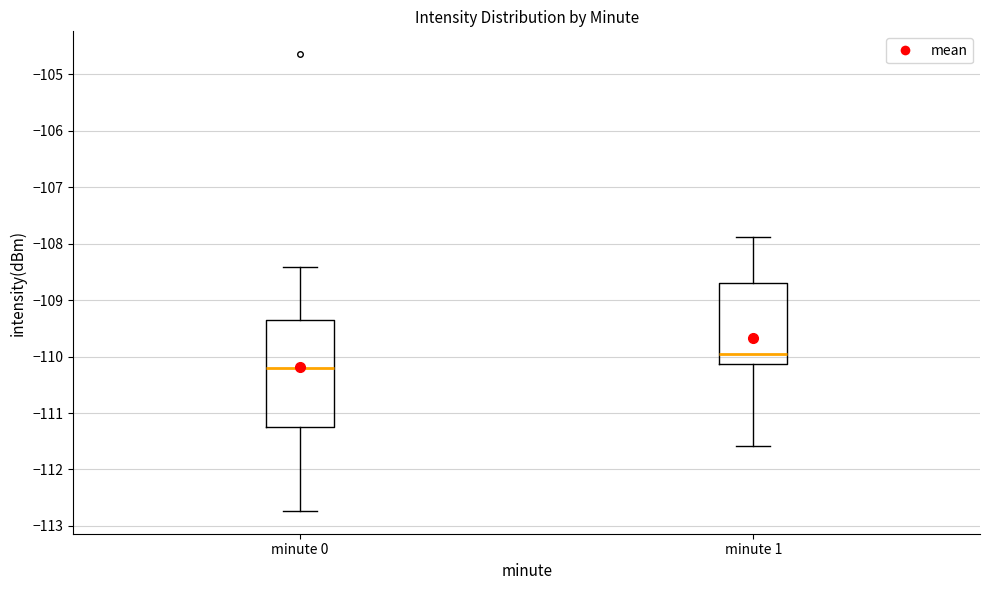

Reading left to right, transcribe this box plot: for each box, give where its median line is, the range the box spans, and where its two whiskers end, as read against the y-axis. The values are not printed on the chart, so give them approximately, as read against the axis.

minute 0: median -110.2, box -111.2 to -109.3, whiskers -112.7 to -108.4
minute 1: median -110.0, box -110.1 to -108.7, whiskers -111.6 to -107.9